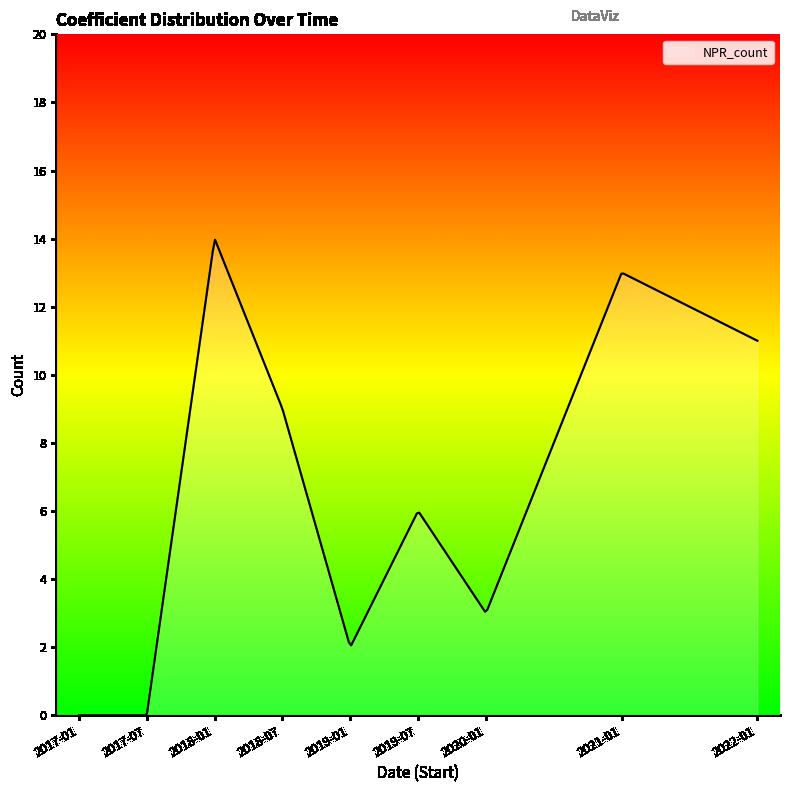

What is the maximum value shown in the chart?

14.0